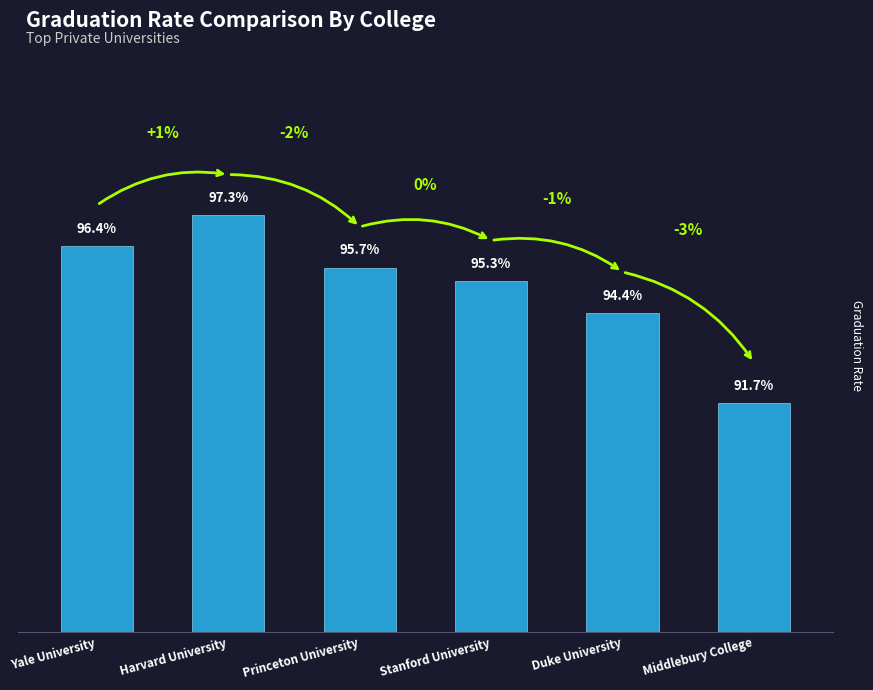

What is the approximate value at Harvard University?

1.0